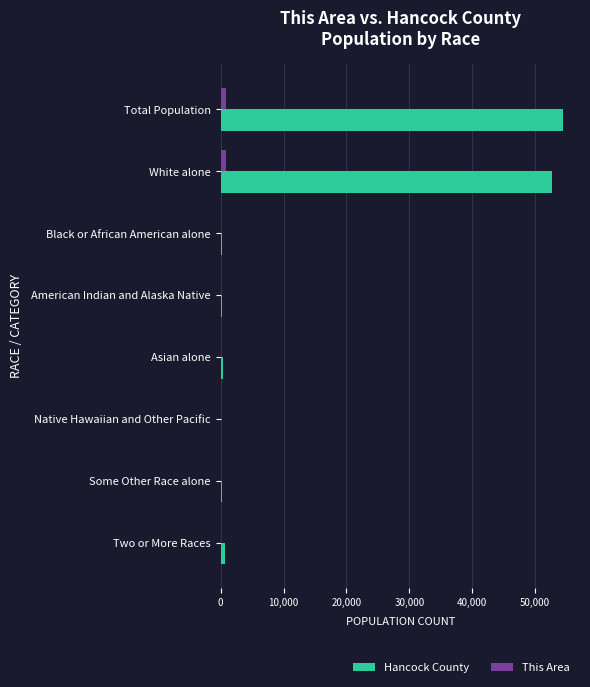

What is the maximum value shown in the chart?

54418